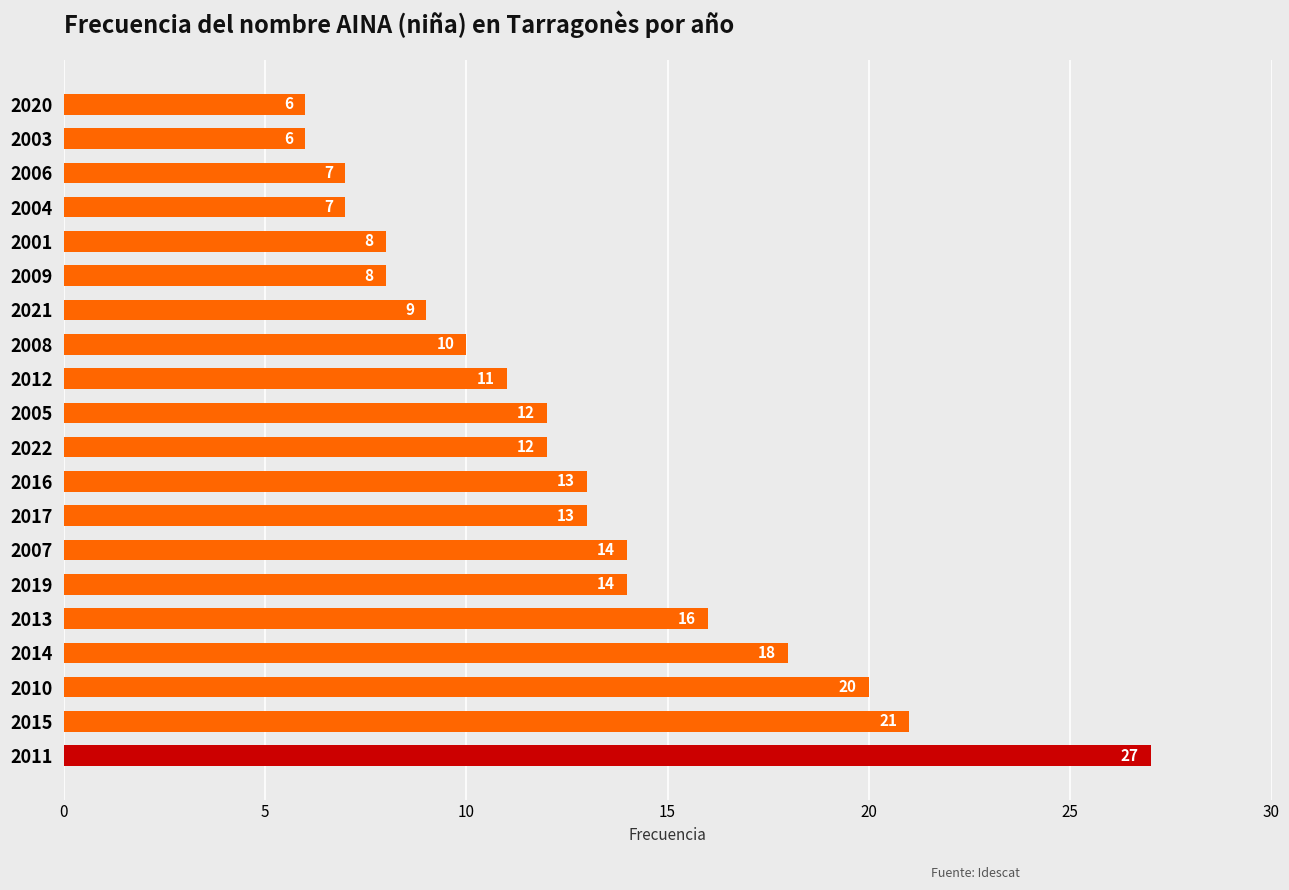

What is the maximum value shown in the chart?

27